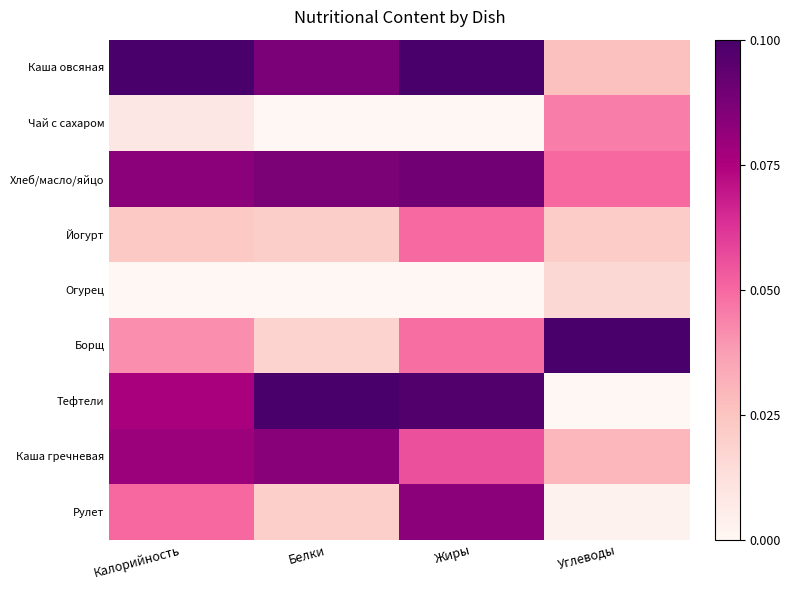

Which has a higher value, Углеводы or Белки?

Белки